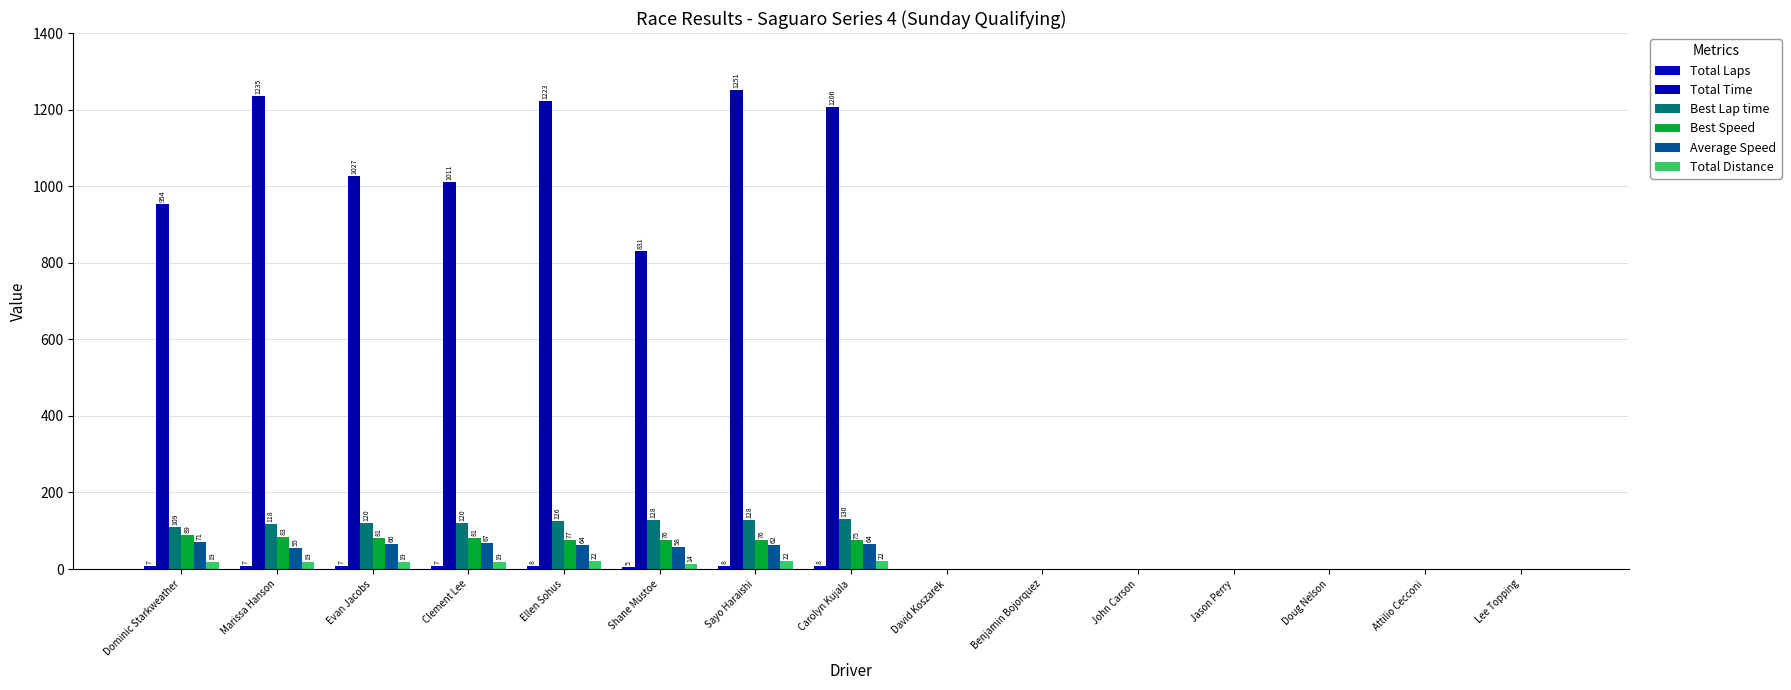

Which series has the largest total across all categories?

Total Time